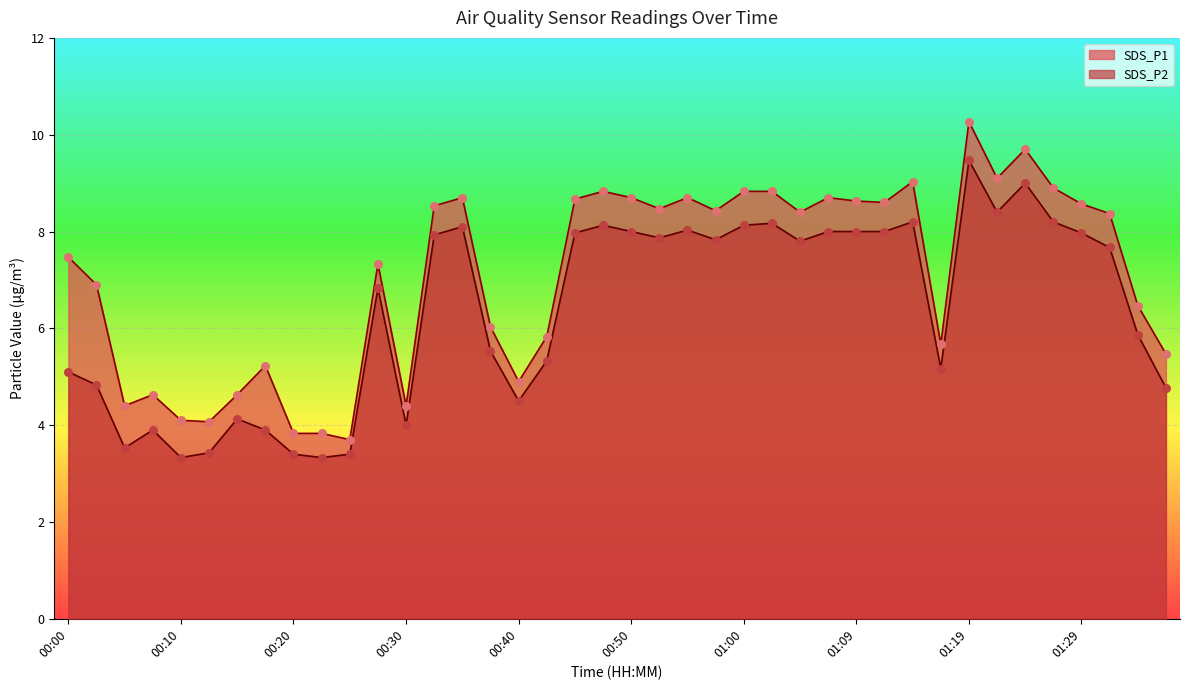

At how many categories does at least one series exceed 7?

23